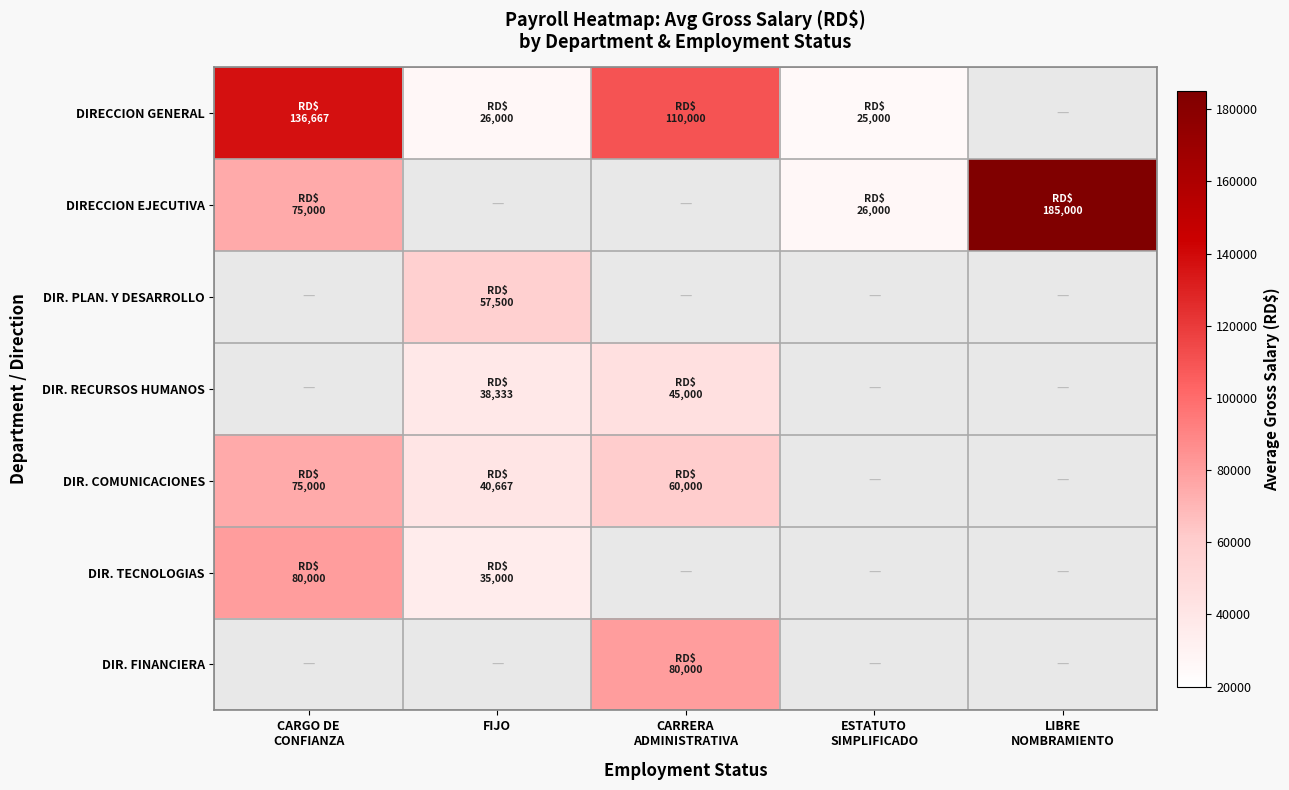

What is the total value across all series at CARGO DE
CONFIANZA?

366666.7